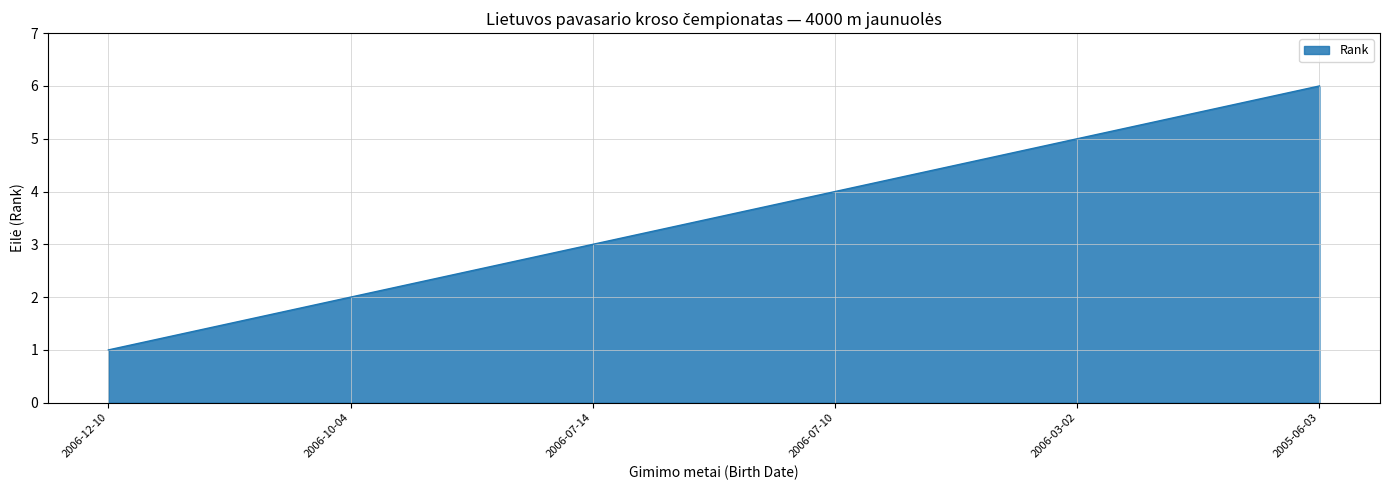

Rank the categories by value from lowest to highest.

2006-12-10, 2006-10-04, 2006-07-14, 2006-07-10, 2006-03-02, 2005-06-03